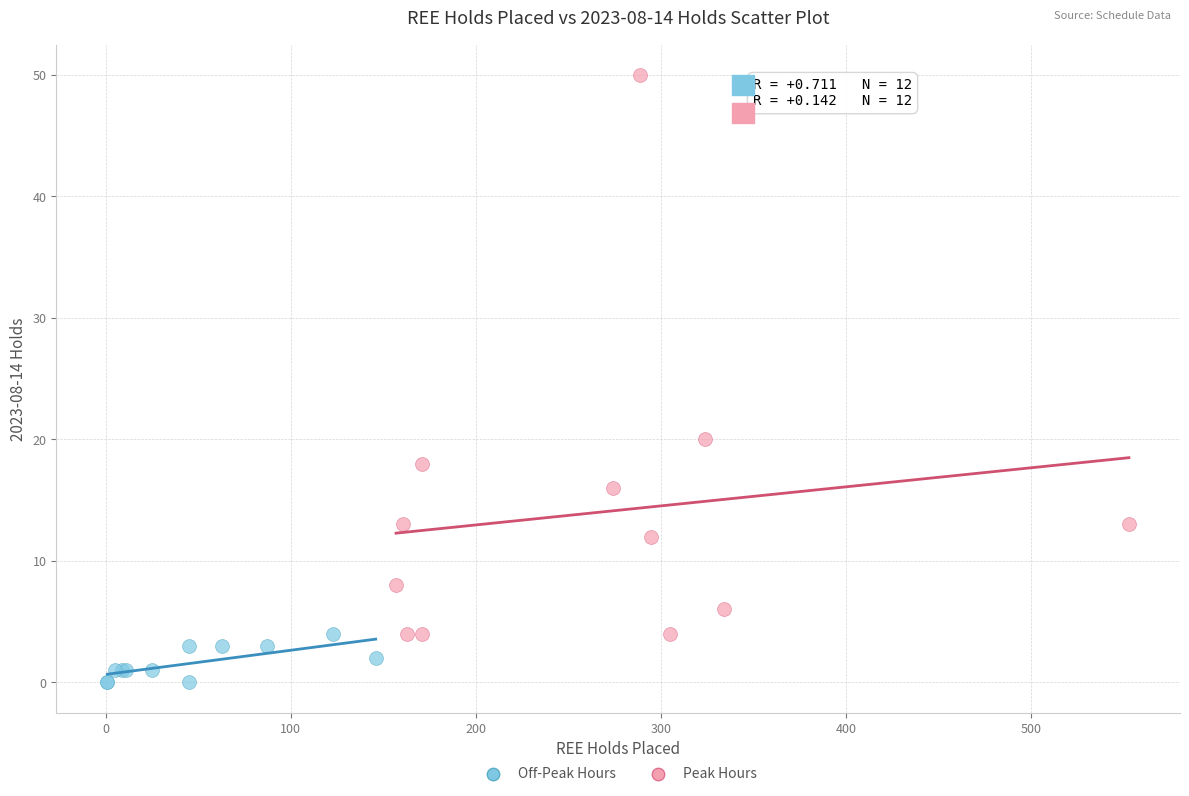

Which series reaches the maximum Y coordinate?

Peak Hours